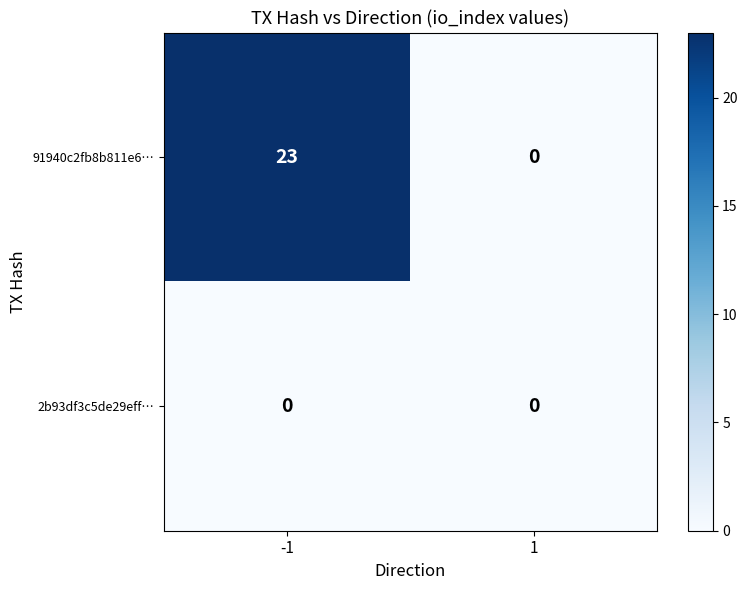

At how many categories does at least one series exceed 15?

1